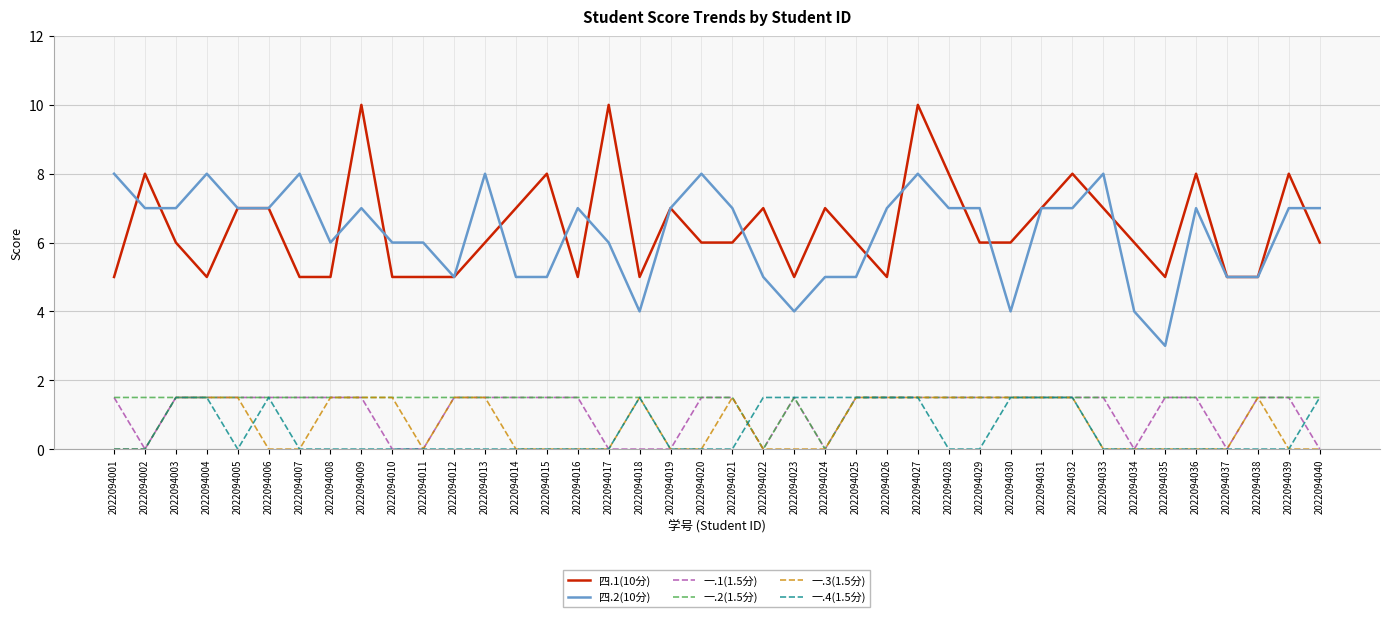

True or false: 四.1(10分) and 一.3(1.5分) cross at least once.

False